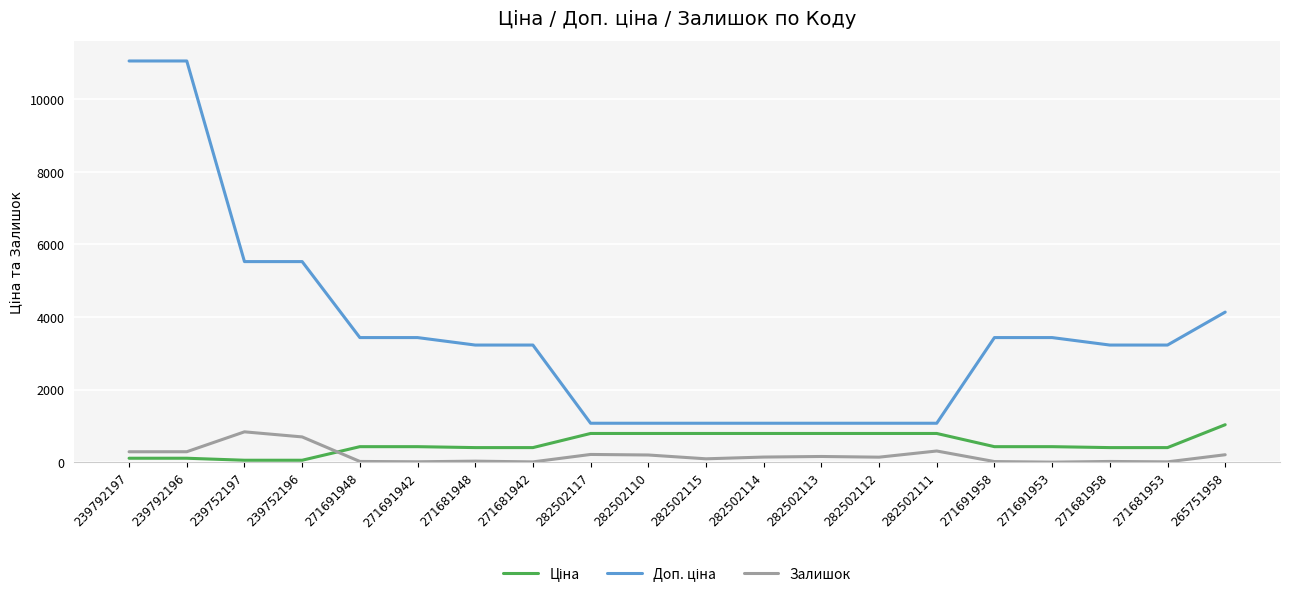

The value of Залишок at 282502111 is 310.0. True or false?

True